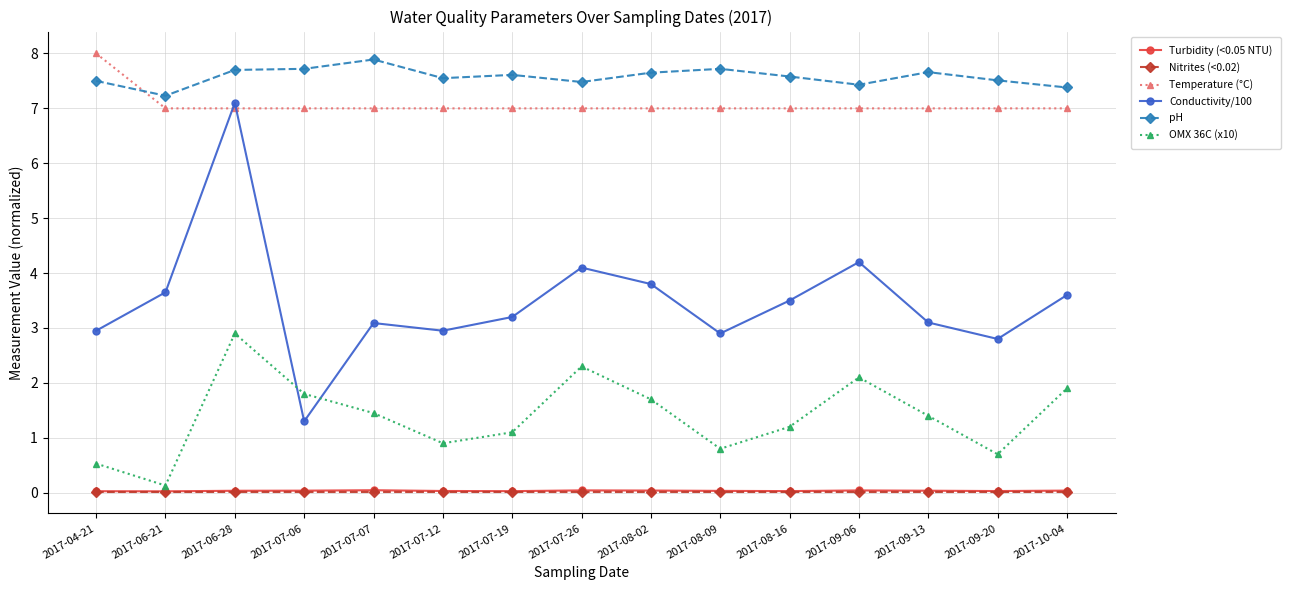

What is the maximum value for pH?

7.9